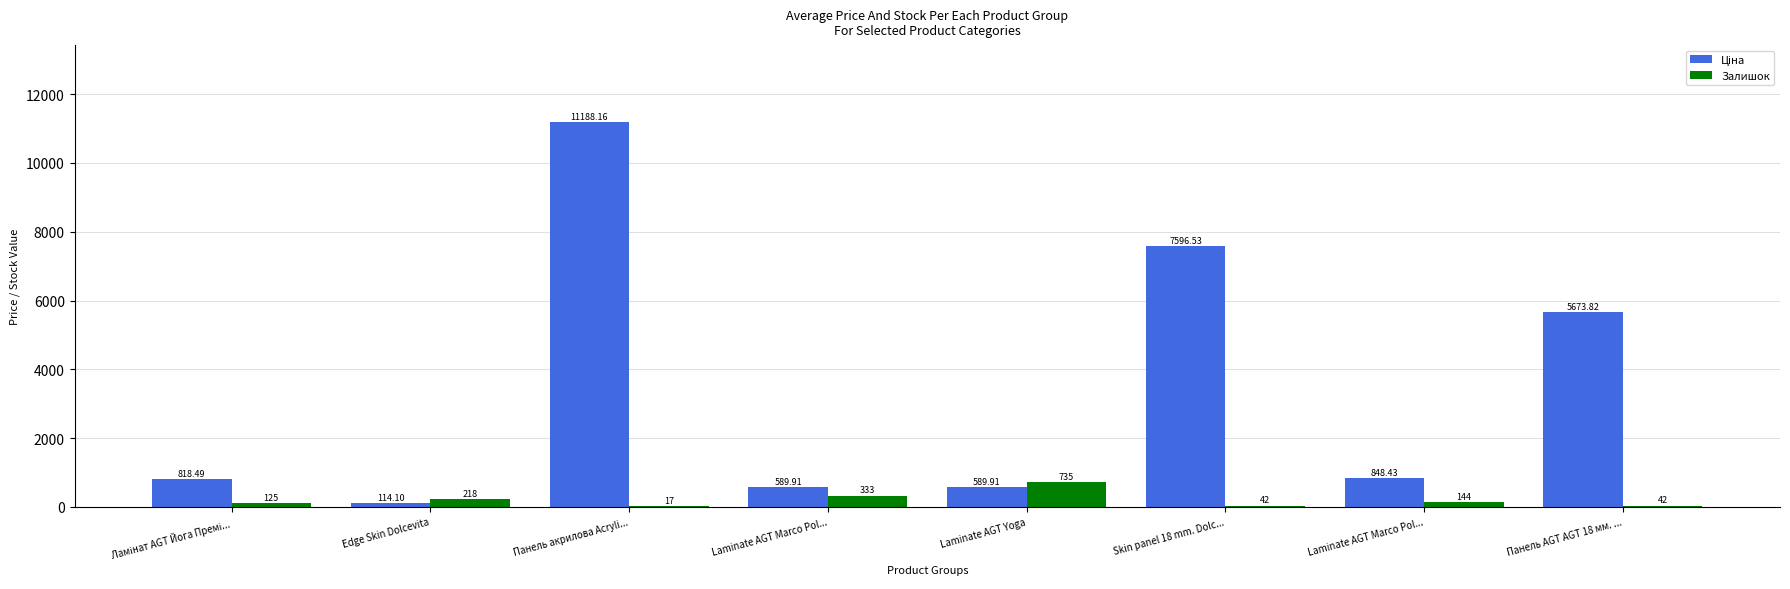

List the series in order of their peak value, highest first.

Ціна, Залишок